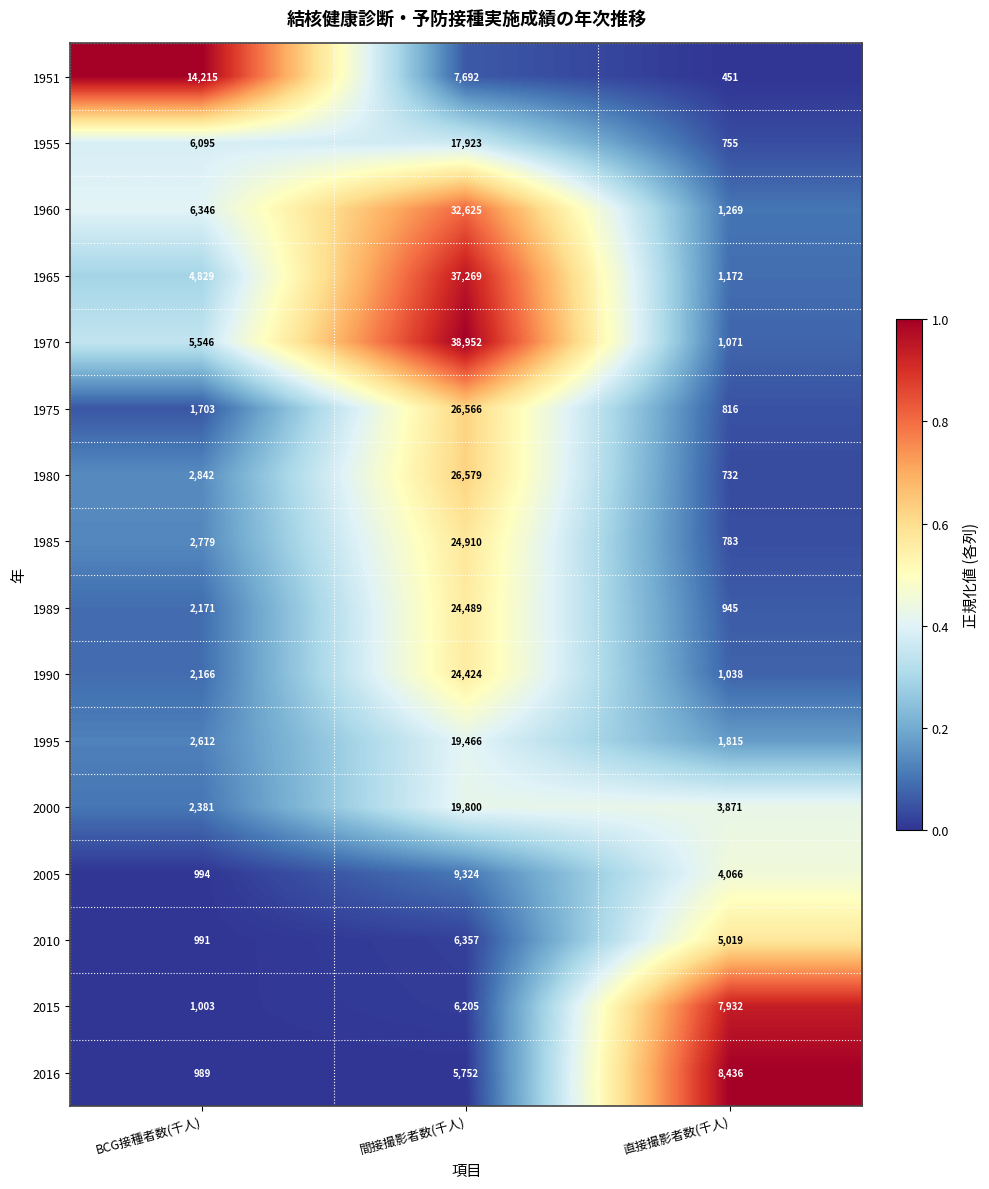

At 間接撮影者数(千人), list the series in order from largest to smallest.

1970, 1965, 1960, 1980, 1975, 1985, 1989, 1990, 2000, 1995, 1955, 2005, 1951, 2010, 2015, 2016